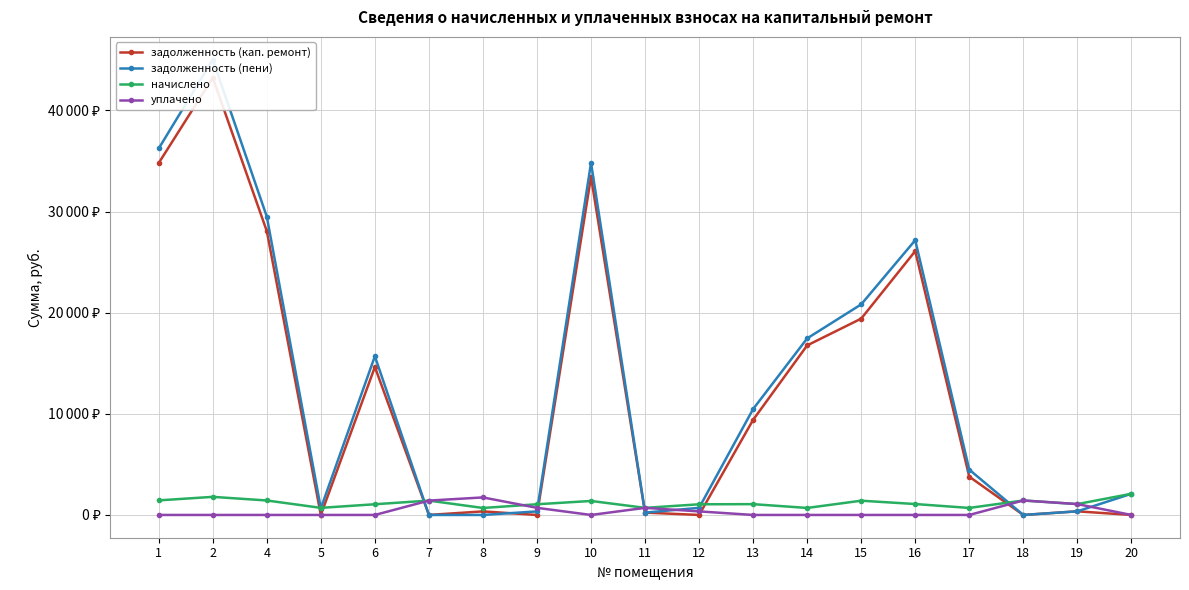

True or false: начислено has a value of 430.2 at 20.

False